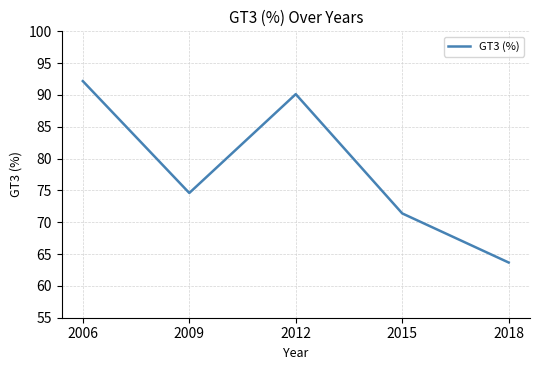

What is the change in value from 2009 to 2012?

+15.5